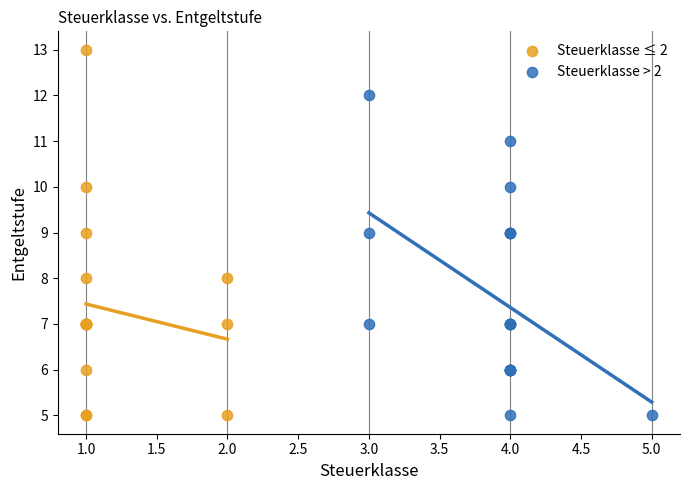

Which series has the widest spread of Y values?

Steuerklasse ≤ 2